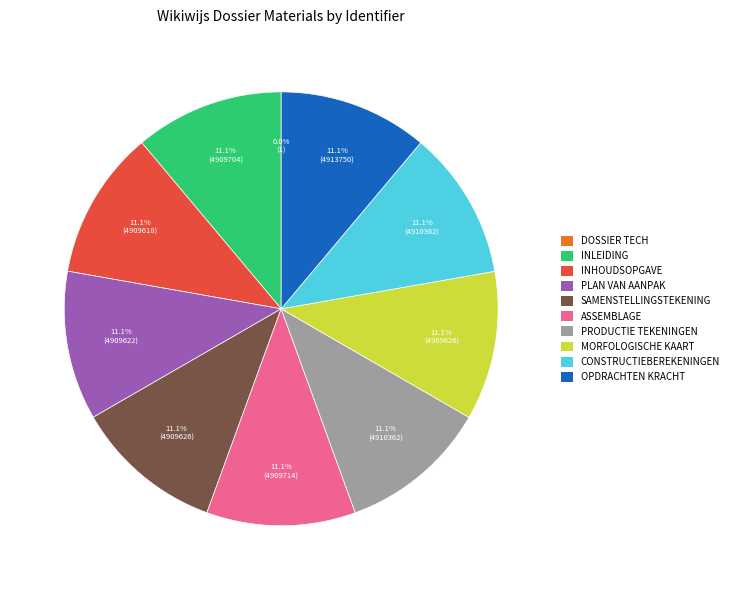

Does OPDRACHTEN KRACHT account for over 50% of the chart?

No